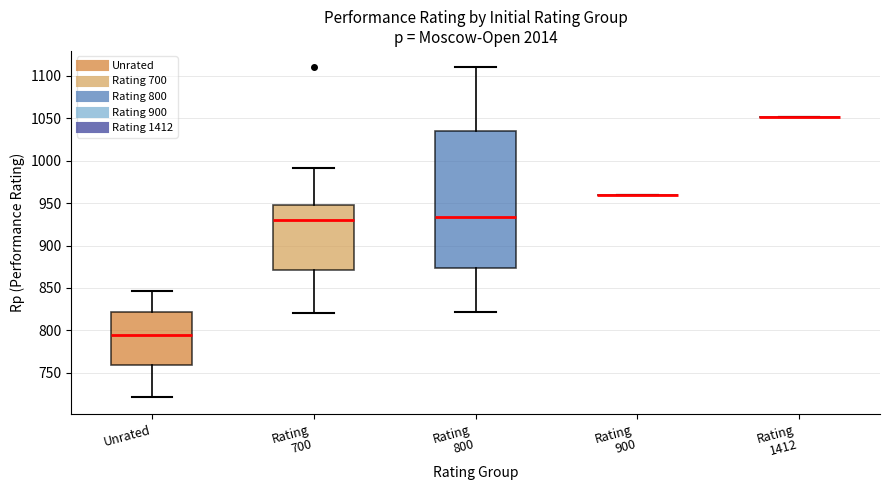

Reading left to right, read every box against the y-axis: the position of its median line, the range the box covers, and the ends of its whiskers. The values are not printed on the chart, so give them approximately, as read against the axis.

Unrated: median 795, box 760 to 820, whiskers 720 to 845
Rating 700: median 930, box 870 to 950, whiskers 820 to 990
Rating 800: median 935, box 875 to 1035, whiskers 820 to 1110
Rating 900: box collapsed to a line at 960, whiskers 960 to 960
Rating 1412: box collapsed to a line at 1050, whiskers 1050 to 1050